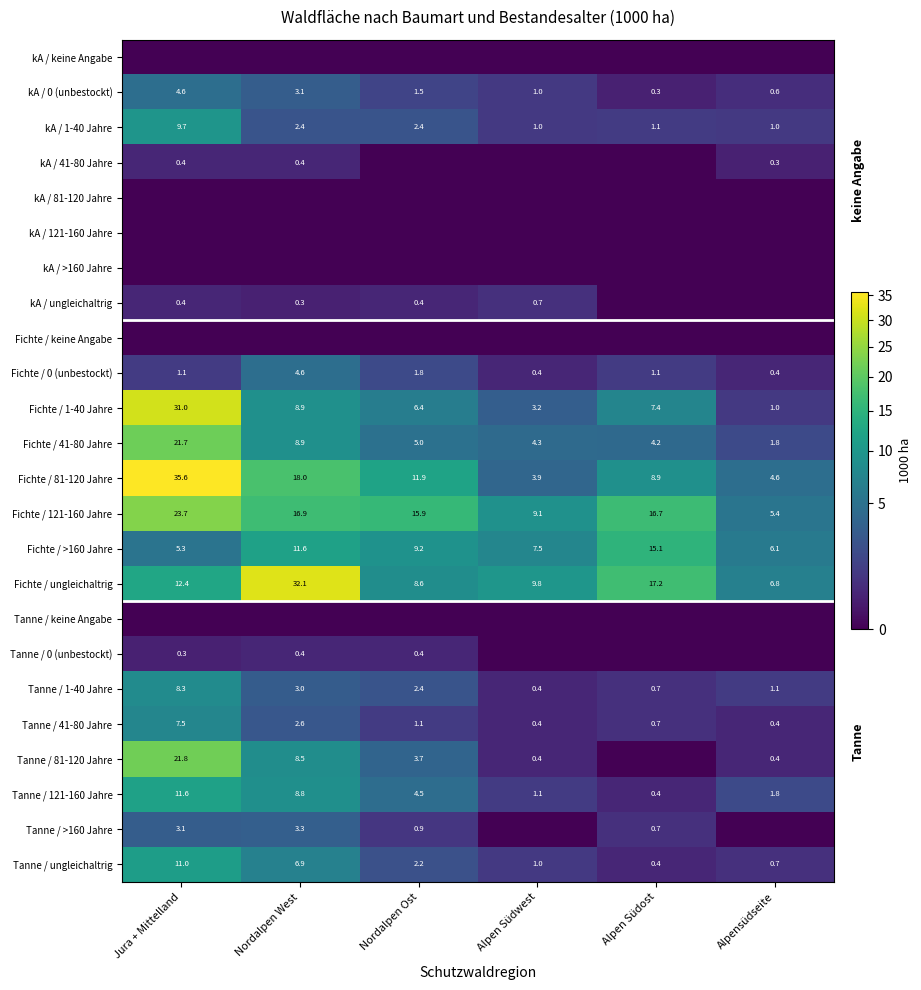

At which label does kA / 1-40 Jahre first exceed 2?

Jura + Mittelland